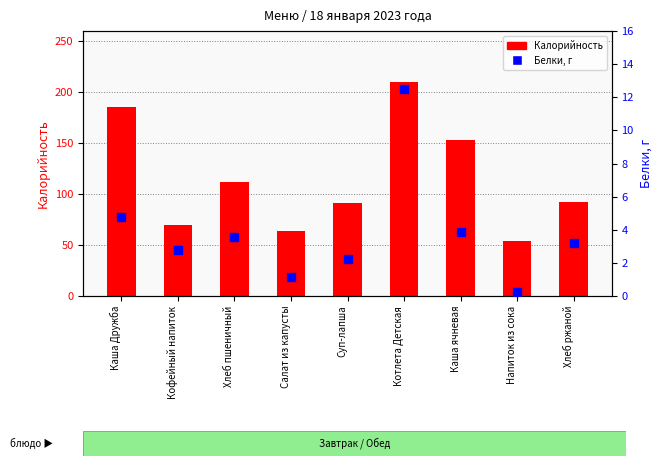

Is the value of Белки at Каша Дружба greater than the value of Калорийность at Каша Дружба?

No